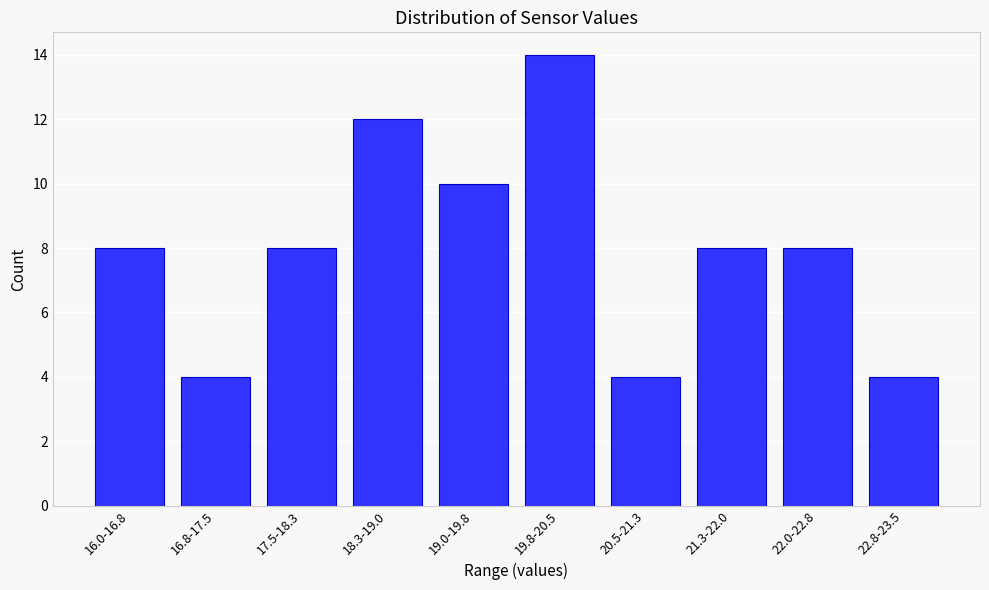

Reading left to right, what are all the values shown in this chart?

8	4	8	12	10	14	4	8	8	4